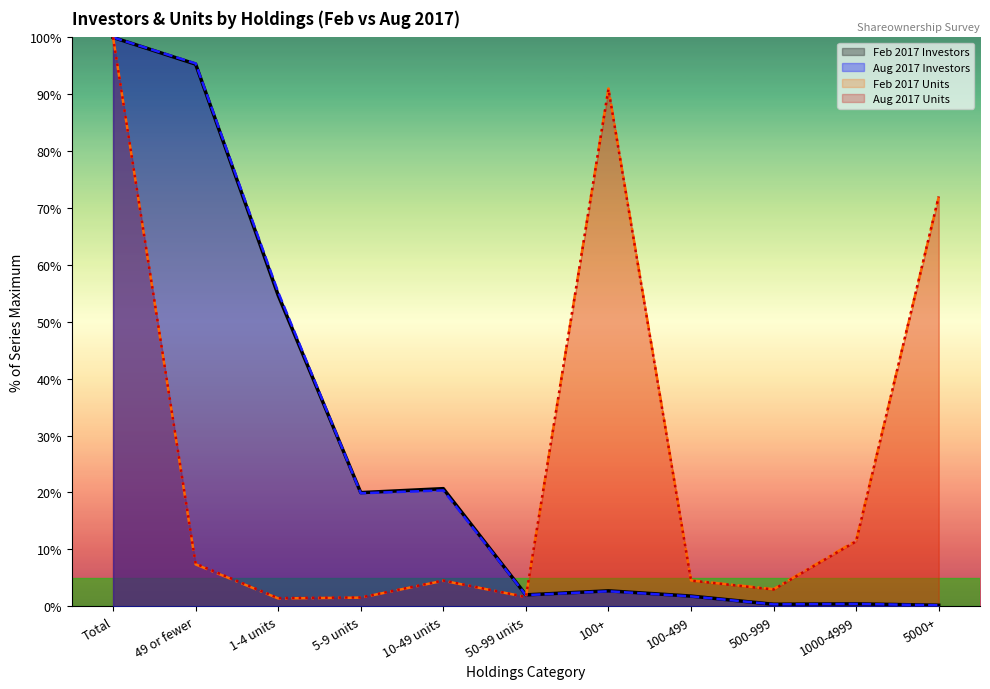

Reading left to right, transcribe all the data shown in this chart.

Feb 2017 Investors: 100.0	95.3	54.7	20.0	20.7	2.0	2.7	1.8	0.3	0.4	0.2
Aug 2017 Investors: 100.0	95.4	55.2	19.9	20.4	2.0	2.6	1.7	0.3	0.4	0.2
Feb 2017 Units: 100.0	7.4	1.4	1.5	4.5	1.6	91.0	4.5	3.0	11.5	71.9
Aug 2017 Units: 100.0	7.5	1.4	1.5	4.5	1.6	90.9	4.5	2.9	11.4	72.0